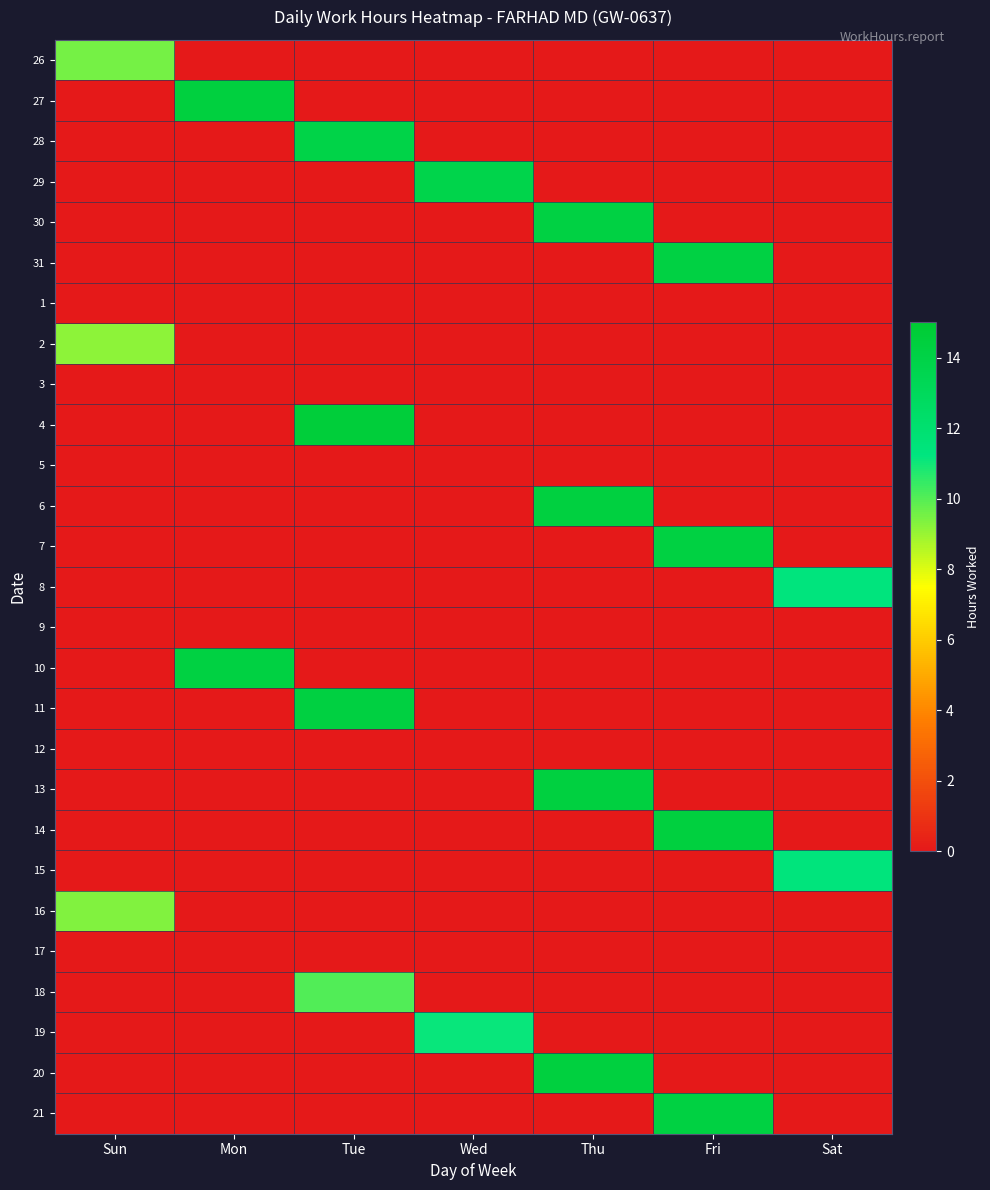

Which label corresponds to the smallest value in the chart?

Mon